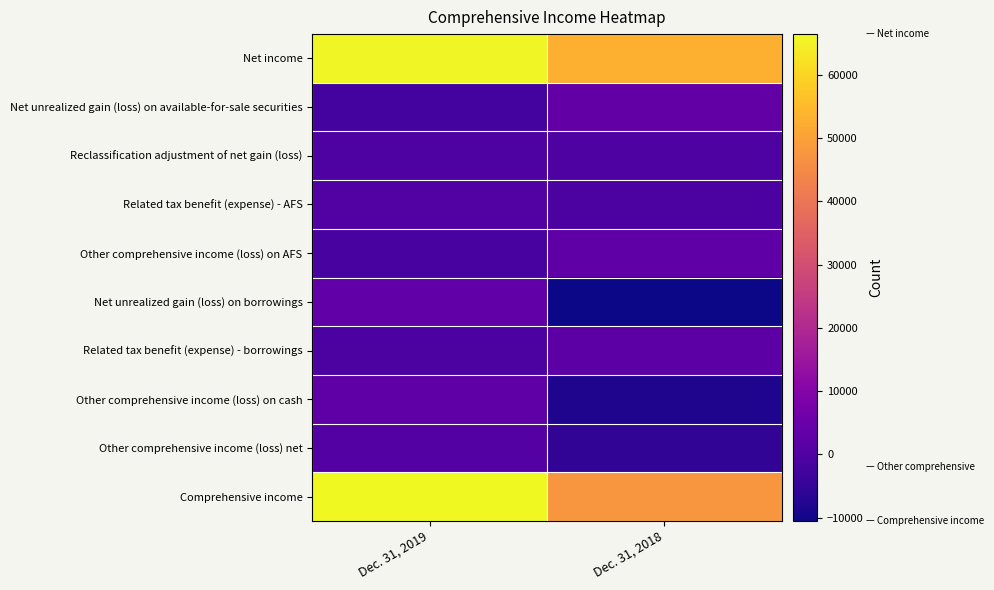

Reading left to right, extract all data points from this chart.

Net income: Dec. 31, 2019=65703	Dec. 31, 2018=52942
Net unrealized gain (loss) on available-for-sale securities: Dec. 31, 2019=-2149	Dec. 31, 2018=3515
Reclassification adjustment of net gain (loss): Dec. 31, 2019=0	Dec. 31, 2018=-9
Related tax benefit (expense) - AFS: Dec. 31, 2019=425	Dec. 31, 2018=-799
Other comprehensive income (loss) on AFS: Dec. 31, 2019=-1724	Dec. 31, 2018=2707
Net unrealized gain (loss) on borrowings: Dec. 31, 2019=3115	Dec. 31, 2018=-10499
Related tax benefit (expense) - borrowings: Dec. 31, 2019=-697	Dec. 31, 2018=2389
Other comprehensive income (loss) on cash: Dec. 31, 2019=2418	Dec. 31, 2018=-8110
Other comprehensive income (loss) net: Dec. 31, 2019=694	Dec. 31, 2018=-5403
Comprehensive income: Dec. 31, 2019=66397	Dec. 31, 2018=47539